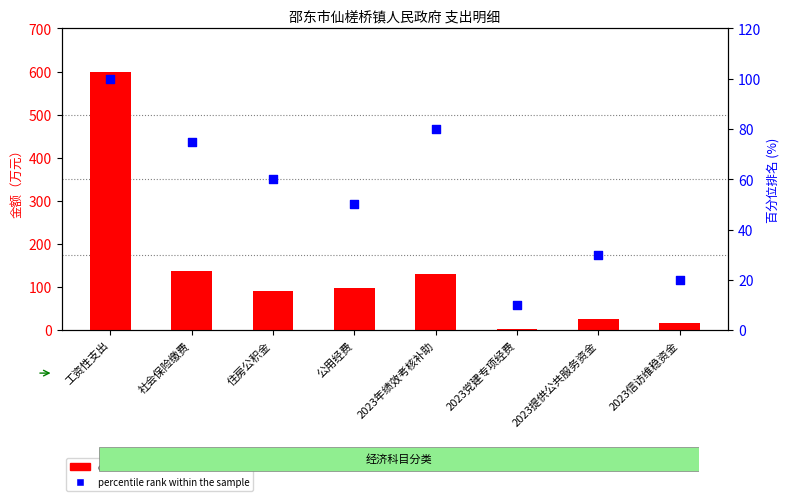

Is the value of percentile rank within the sample at 公用经费 greater than the value of count at 公用经费?

No